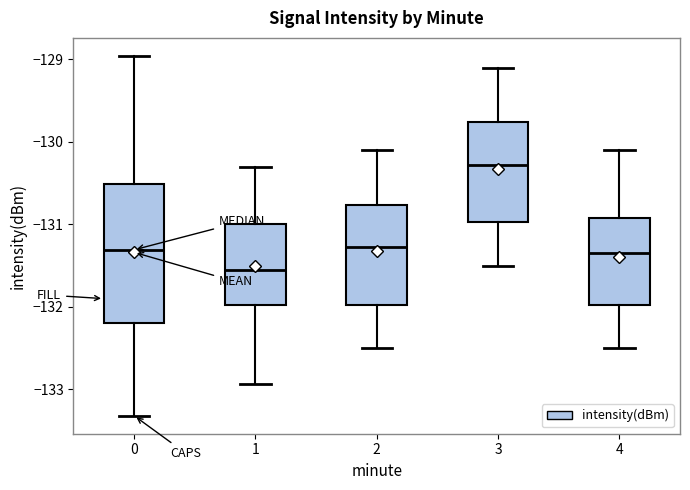

Reading left to right, transcribe this box plot: for each box, give where its median line is, the range the box spans, and where its two whiskers end, as read against the y-axis. The values are not printed on the chart, so give them approximately, as read against the axis.

0: median -131.3, box -132.2 to -130.5, whiskers -133.3 to -129.0
1: median -131.5, box -132.0 to -131.0, whiskers -132.9 to -130.3
2: median -131.3, box -132.0 to -130.8, whiskers -132.5 to -130.1
3: median -130.3, box -131.0 to -129.8, whiskers -131.5 to -129.1
4: median -131.3, box -132.0 to -130.9, whiskers -132.5 to -130.1